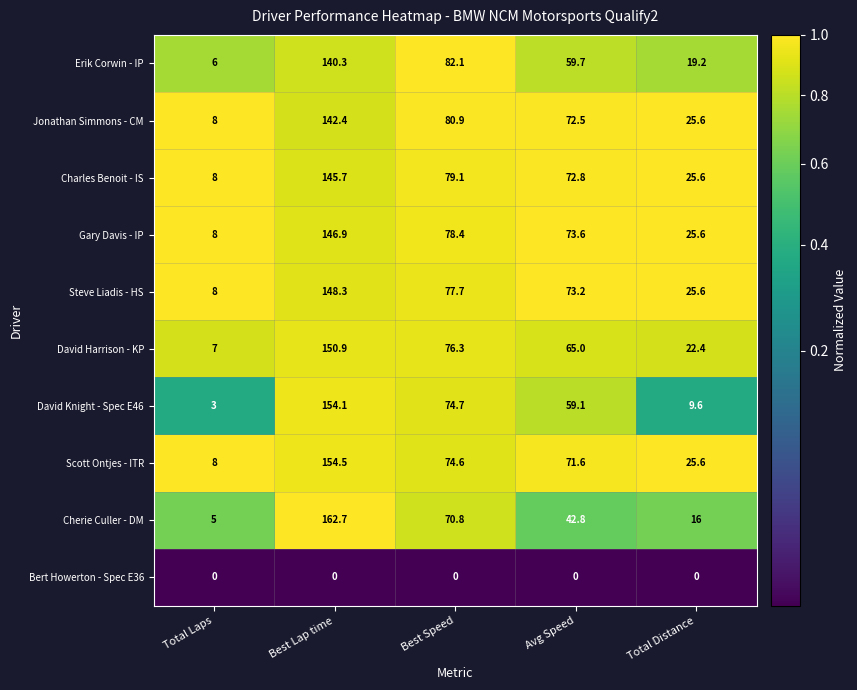

What is the approximate value of Erik Corwin - IP at Total Distance?

19.2